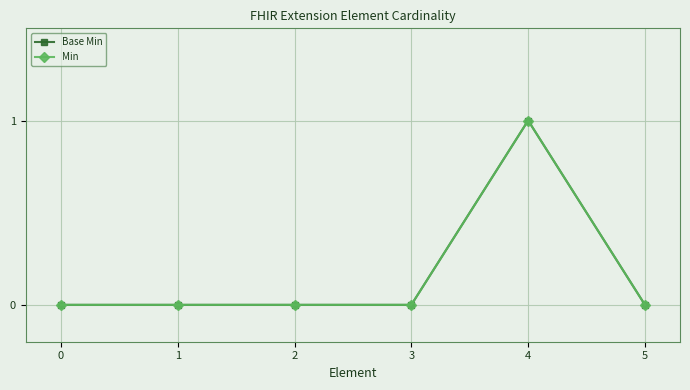

True or false: Base Min and Min intersect in this chart.

False